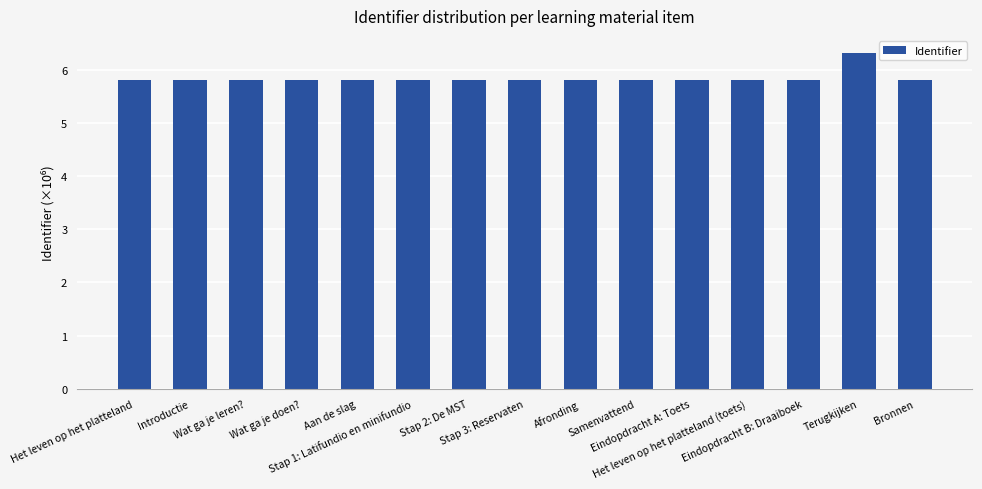

How many bars are there in total?

15